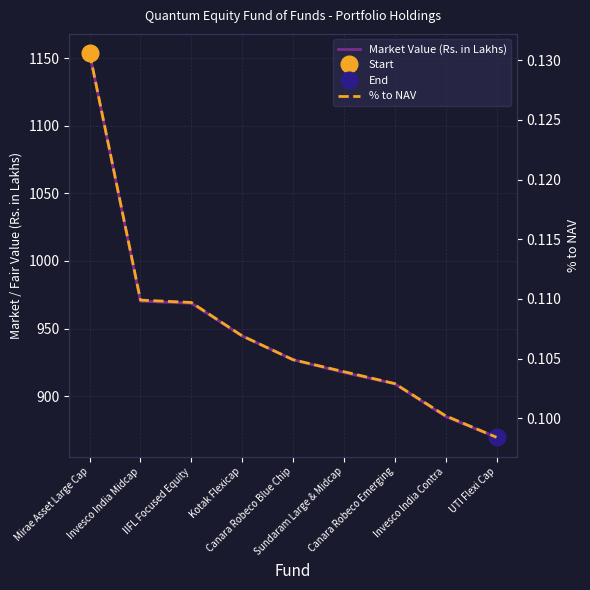

At Invesco India Contra, list the series in order from largest to smallest.

Market Value (Rs. in Lakhs), % to NAV